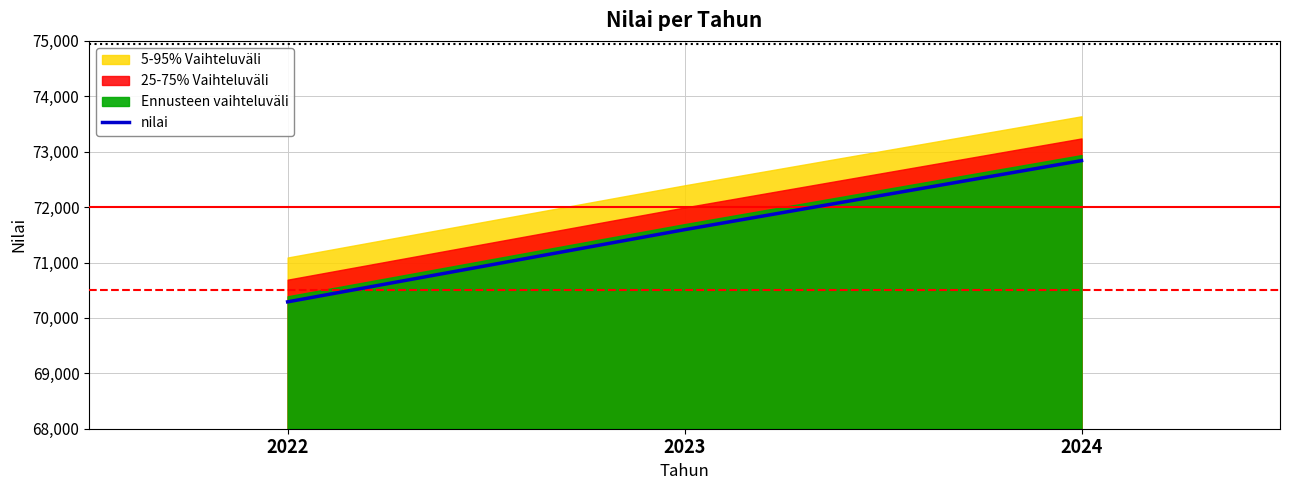

Which label corresponds to the largest value in the chart?

2024